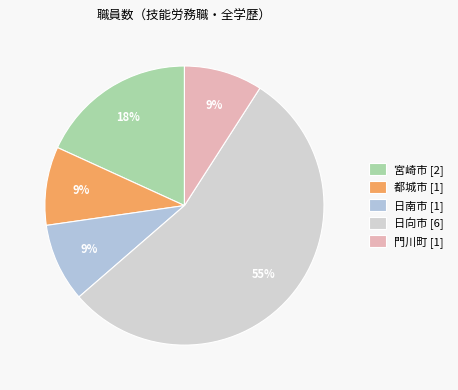

How many slices are in this pie chart?

5